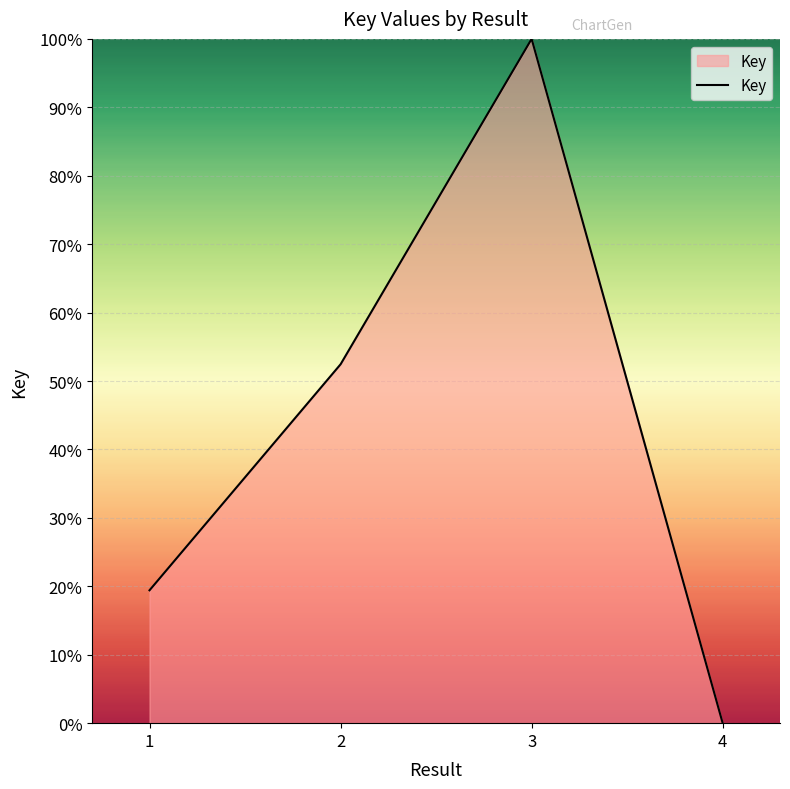

True or false: the data shows 130.3 at 3.

False